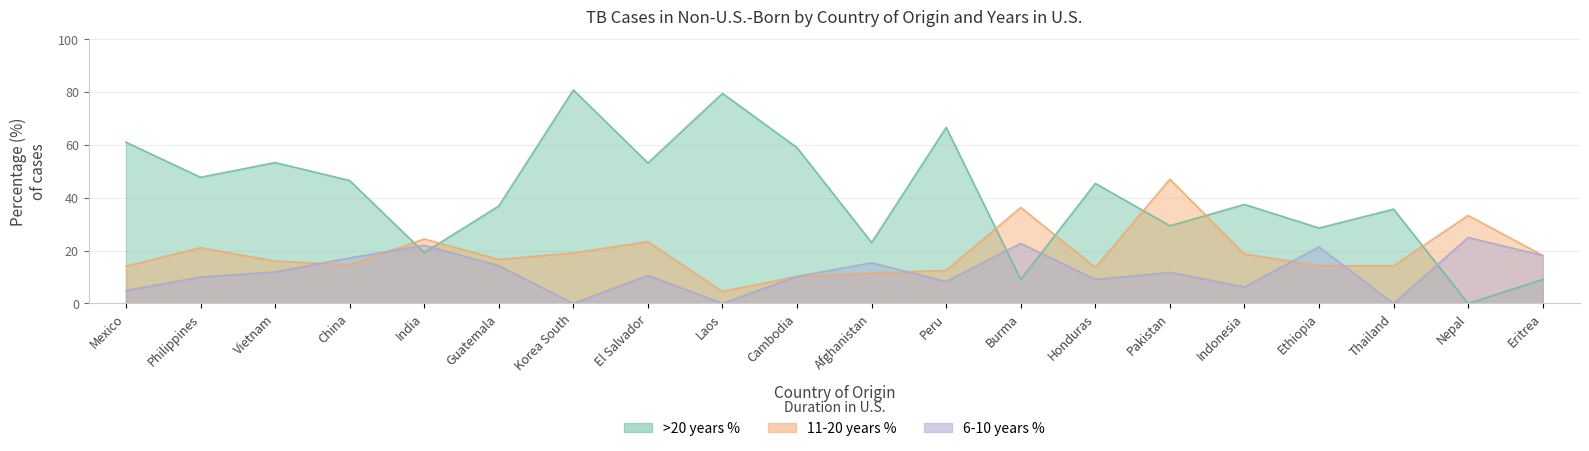

True or false: 6-10 years % has a value of 17.2 at China.

True